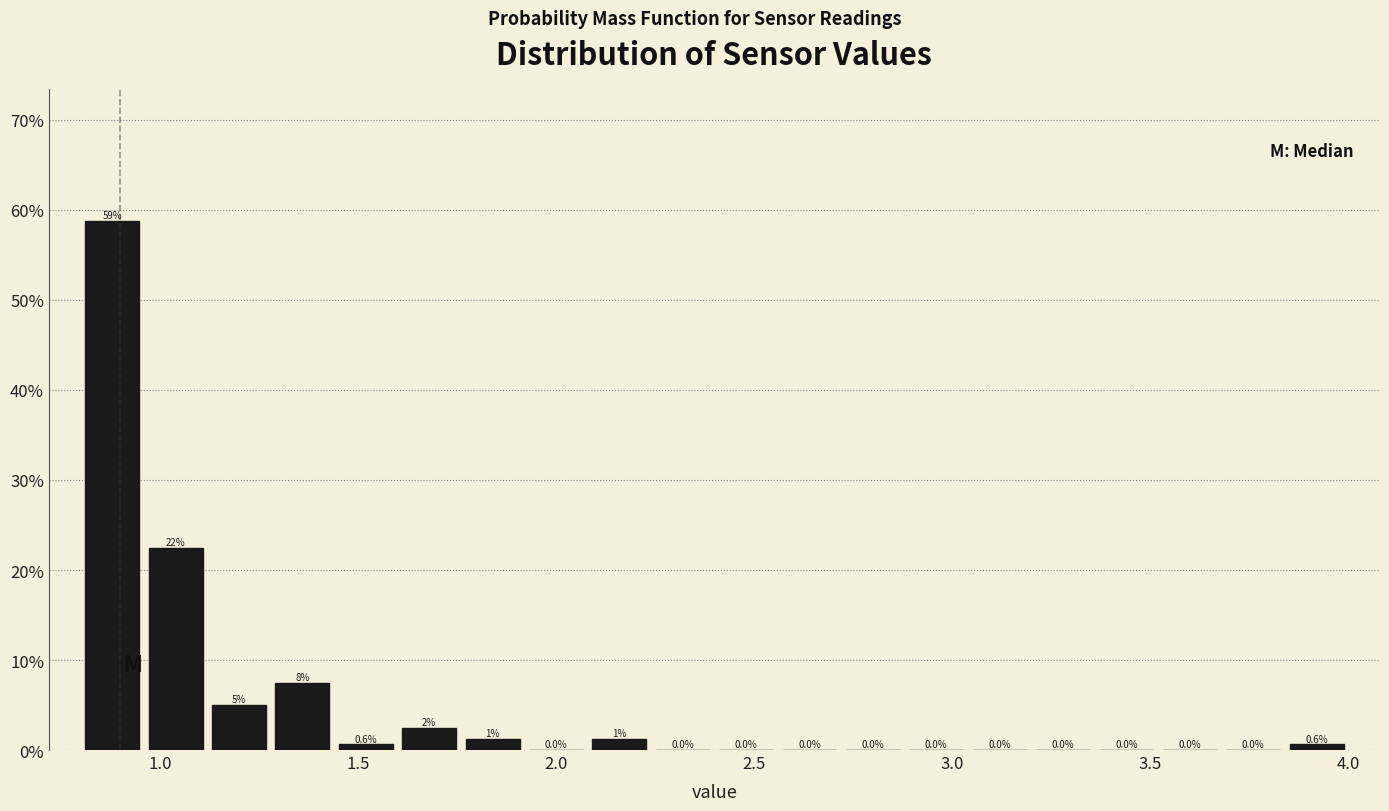

Read against the x-axis, roughly where is the centre of the tallest bar?

0.90